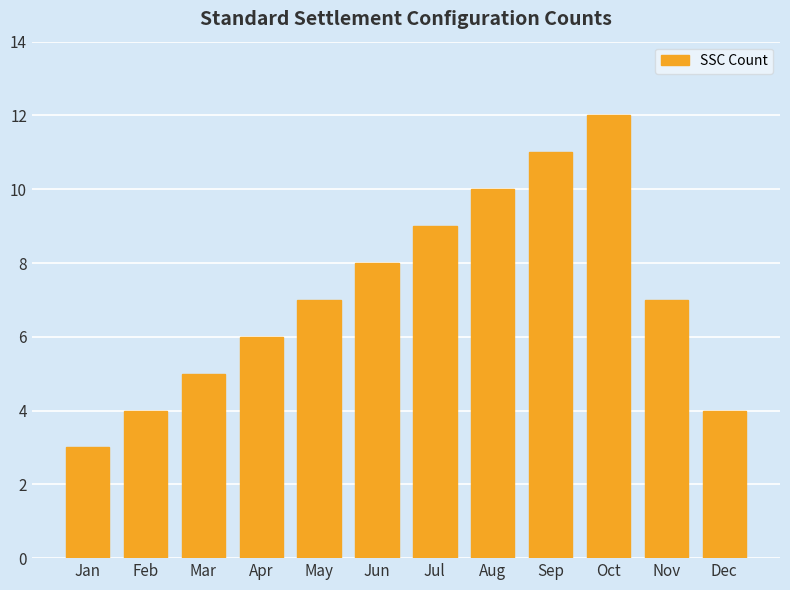

What is the minimum value shown in the chart?

3